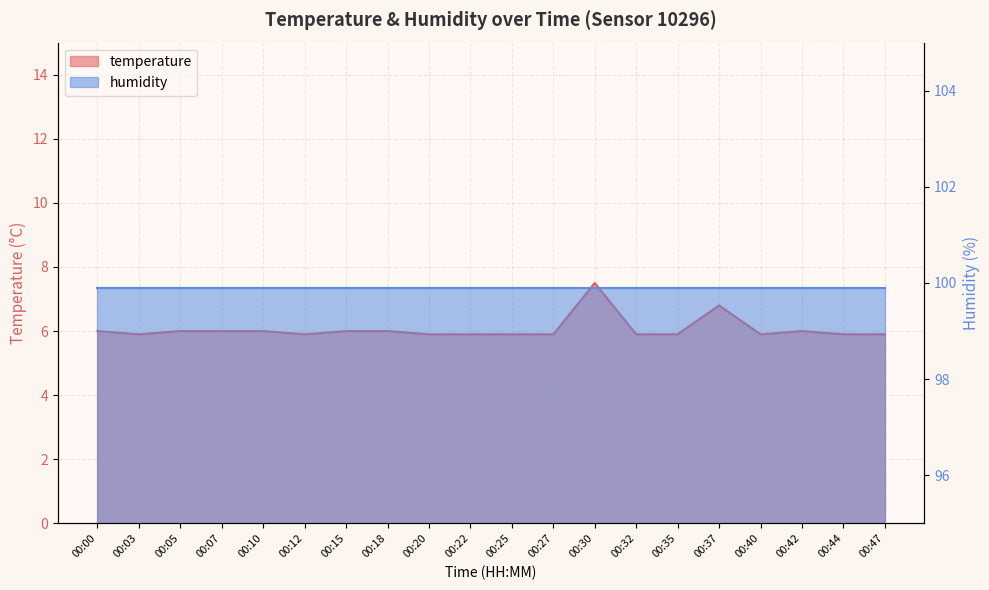

What is the difference between the second highest and minimum values?

0.9